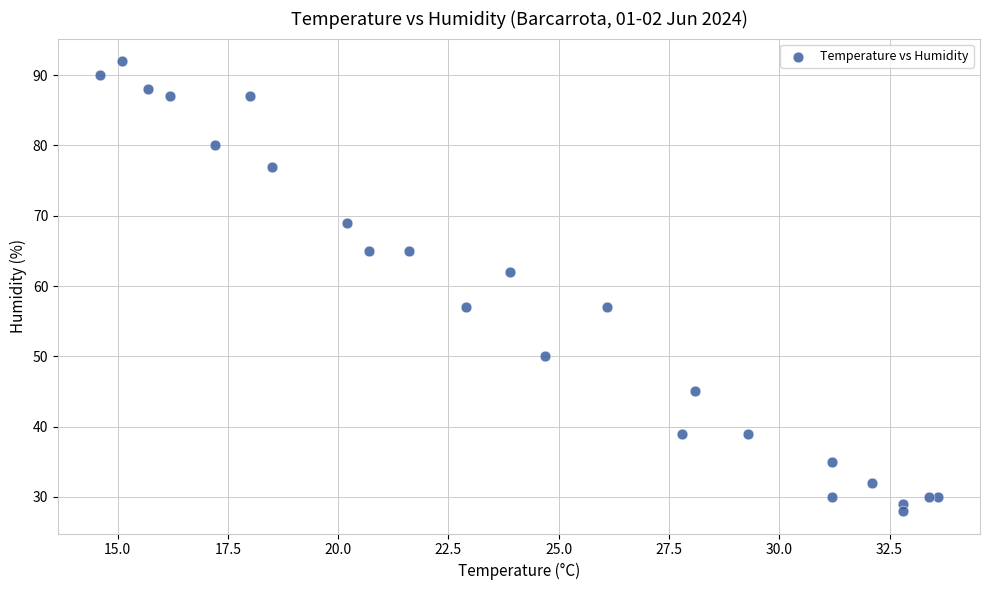

What Y value in the scatter plot is closest to 60?

62